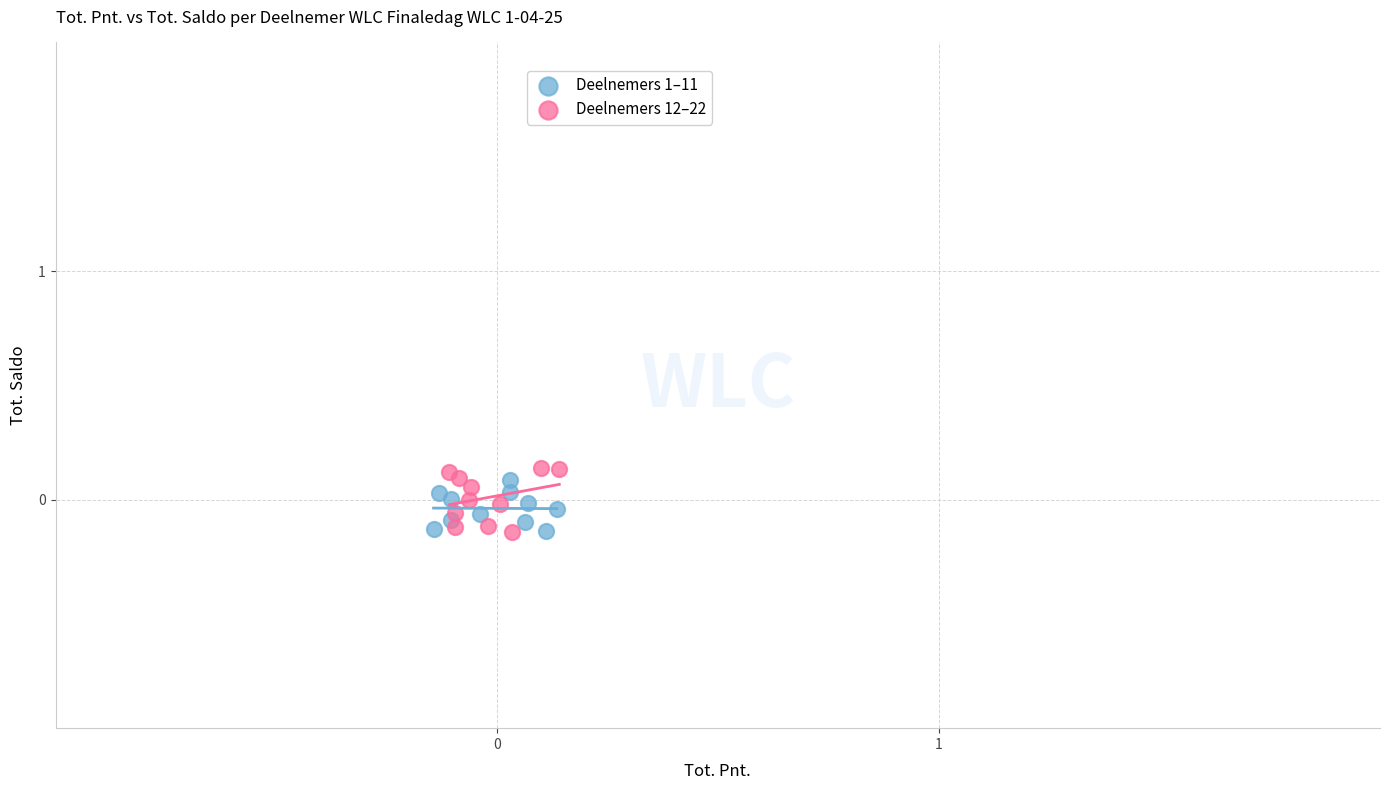

Which series reaches the maximum Y coordinate?

Deelnemers 12–22